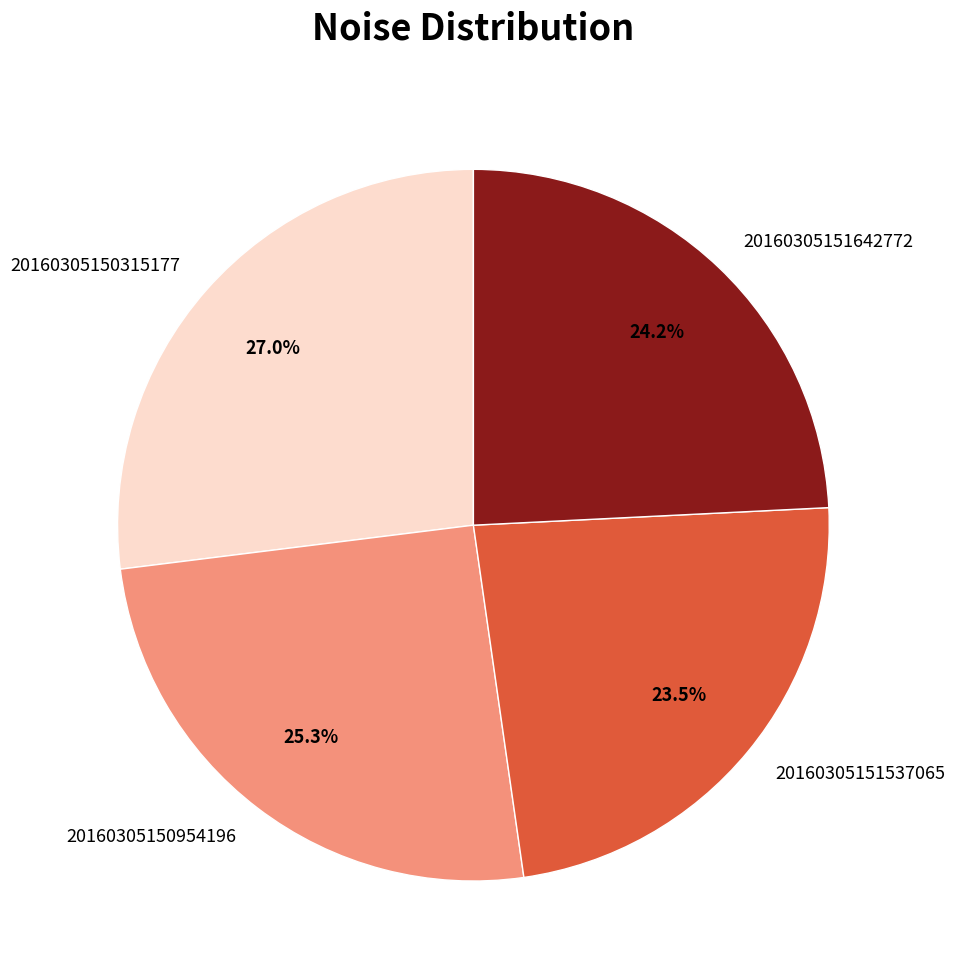

How many slices are in this pie chart?

4